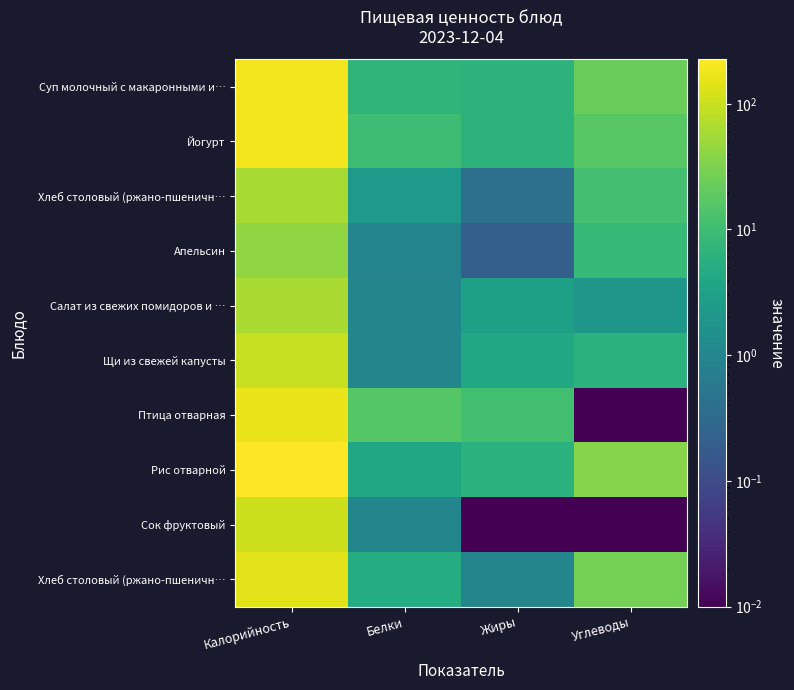

At how many categories does at least one series exceed 202?

1